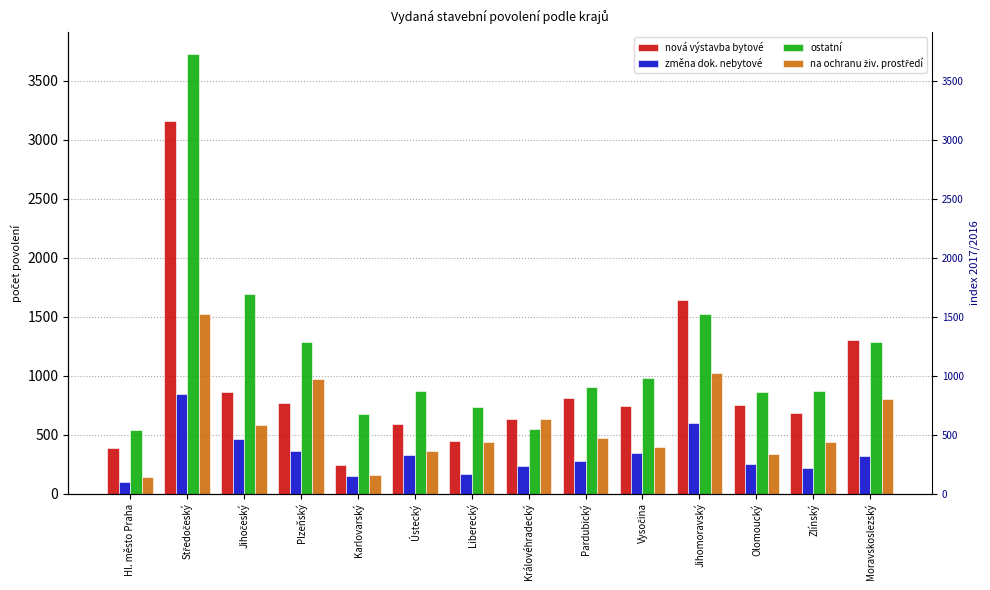

How many bars are there in each group?

4